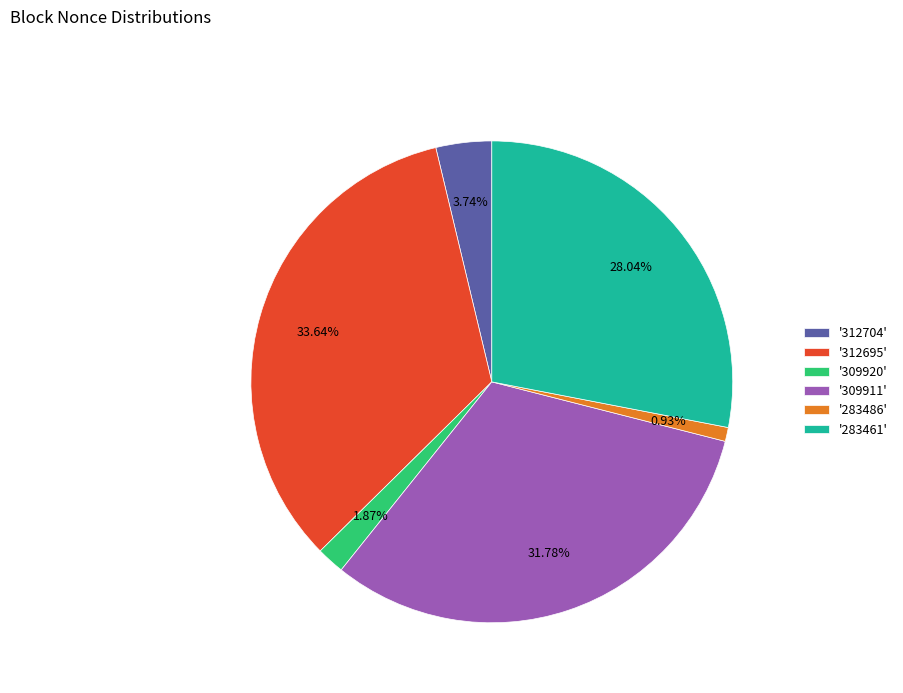

Is there a majority slice in this chart?

No